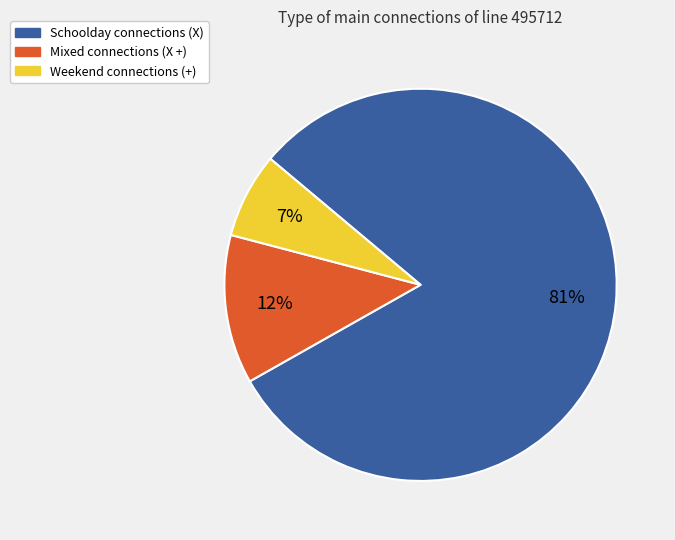

Does any single category account for the majority?

Yes